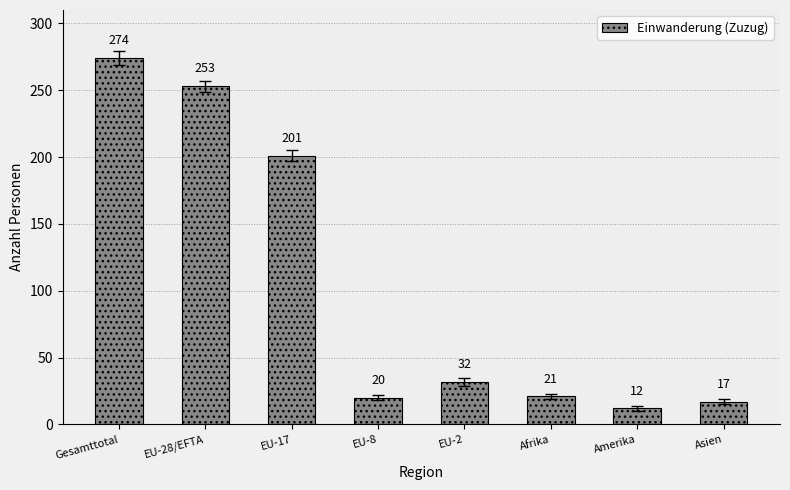

What is the difference between the values at Amerika and EU-17?

189